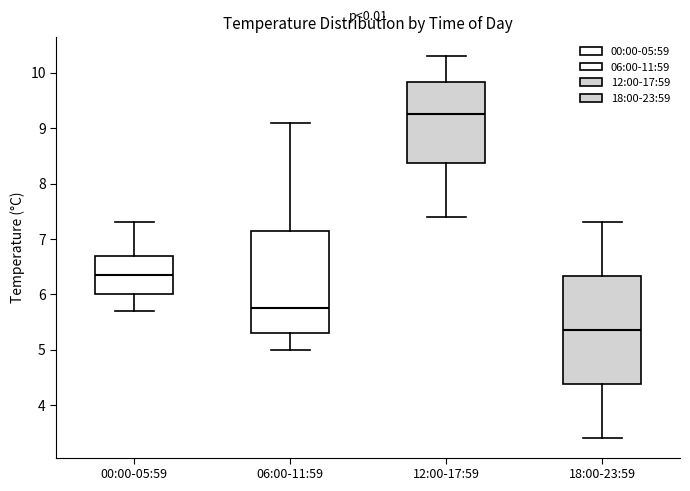

Reading left to right, read every box against the y-axis: the position of its median line, the range the box covers, and the ends of its whiskers. The values are not printed on the chart, so give them approximately, as read against the axis.

00:00-05:59: median 6.4, box 6.0 to 6.7, whiskers 5.7 to 7.3
06:00-11:59: median 5.8, box 5.3 to 7.2, whiskers 5.0 to 9.1
12:00-17:59: median 9.3, box 8.4 to 9.8, whiskers 7.4 to 10.3
18:00-23:59: median 5.4, box 4.4 to 6.3, whiskers 3.4 to 7.3